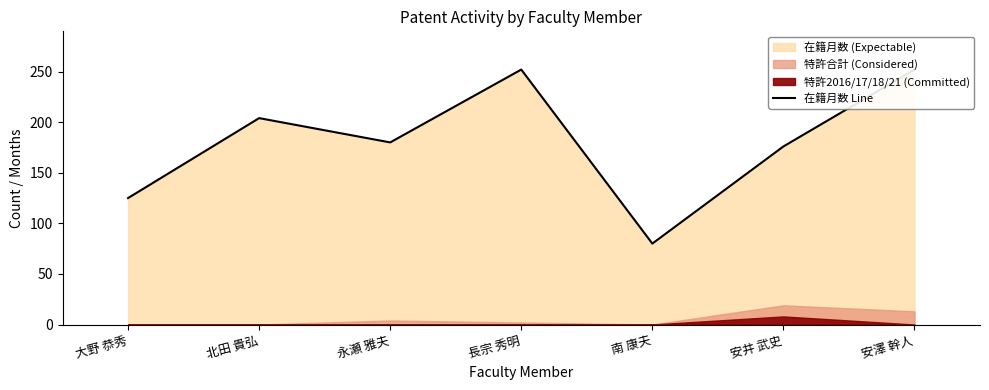

What is the value of the 6th point from the left?

176